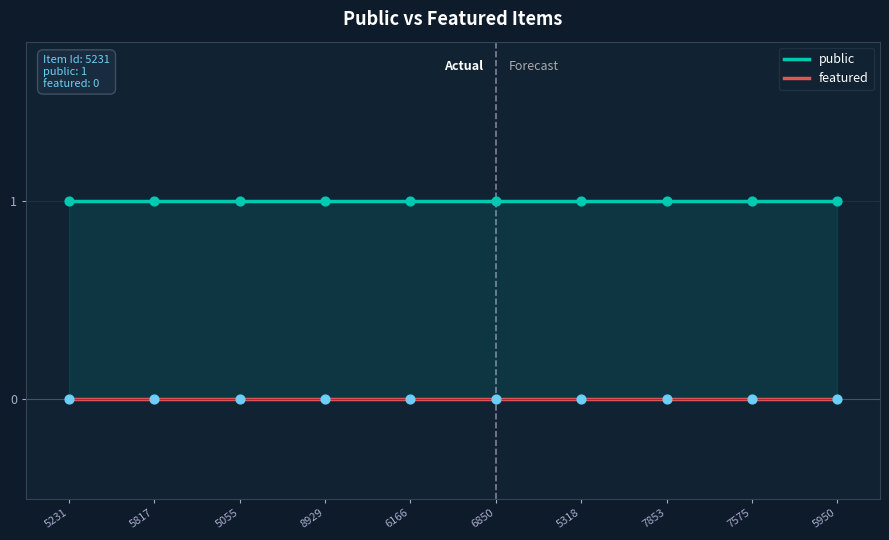

Which series reaches the minimum Y coordinate?

featured